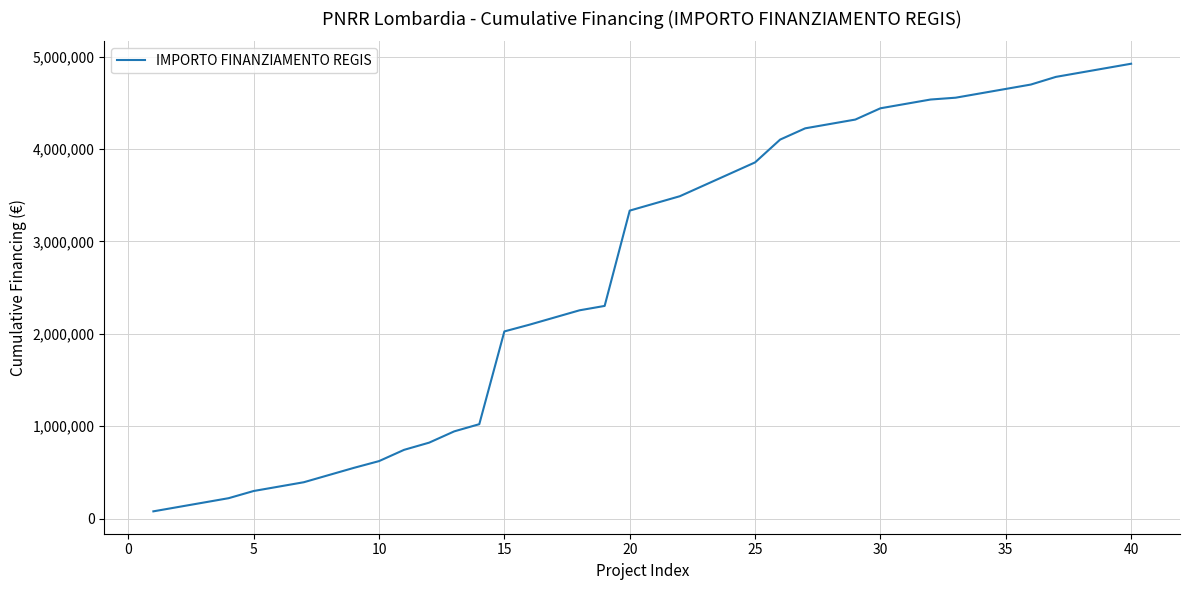

What is the difference between the maximum and minimum values?

4844579